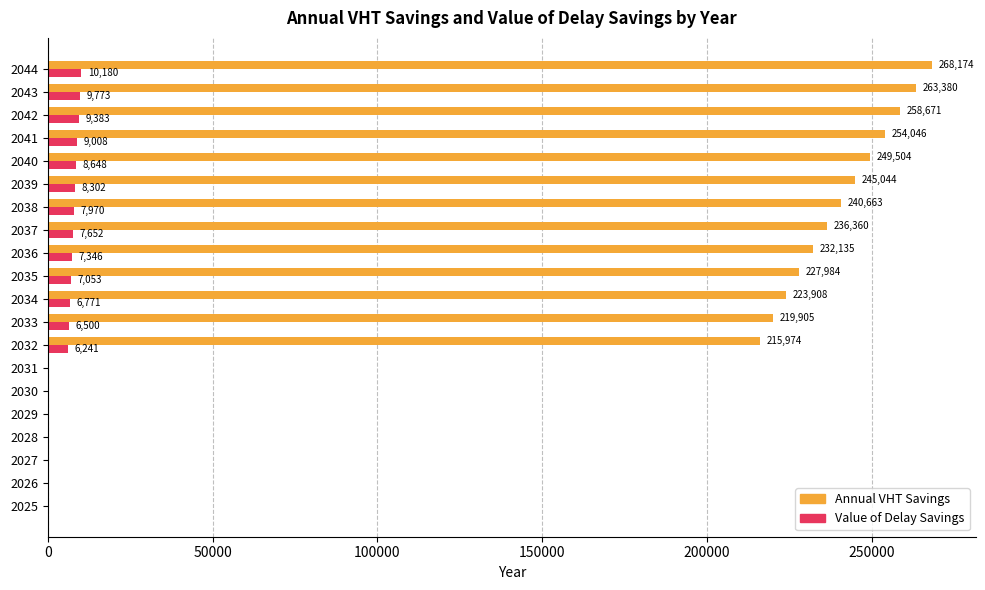

Which series has the largest range (max minus min)?

Annual VHT Savings